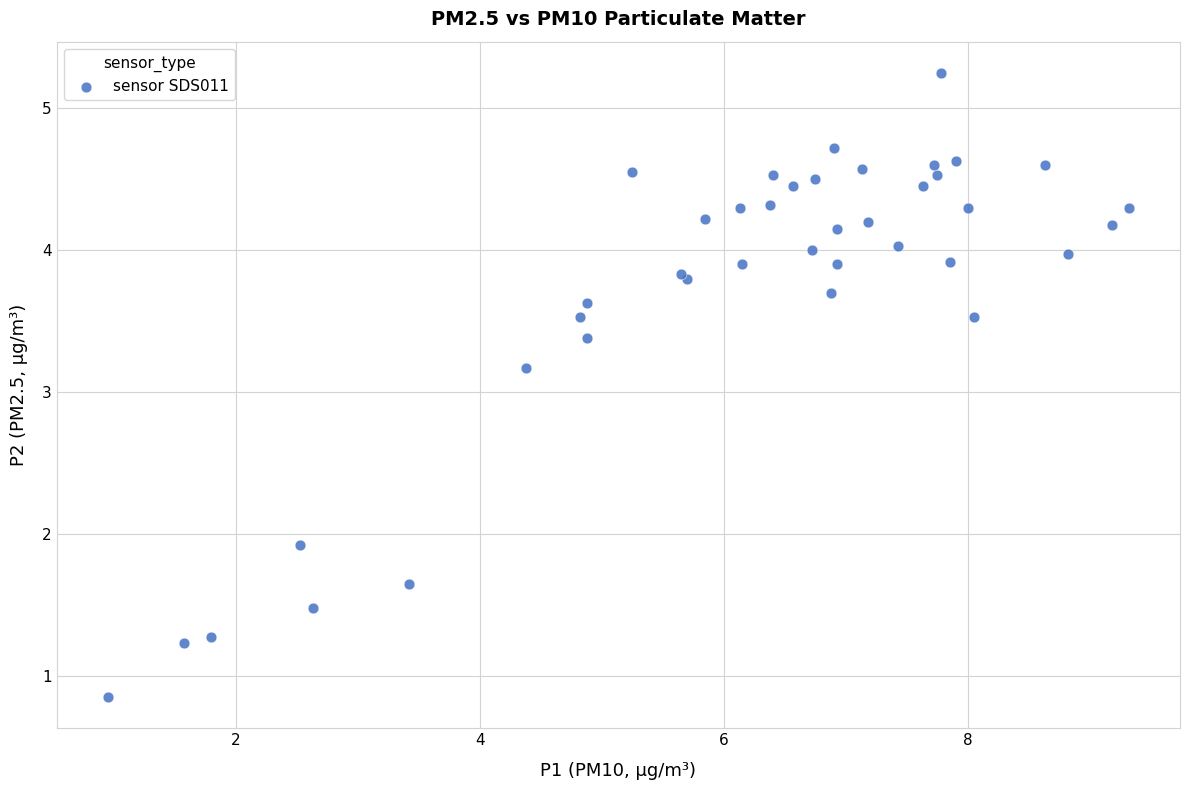

What Y value in the scatter plot is closest to 3?

3.2